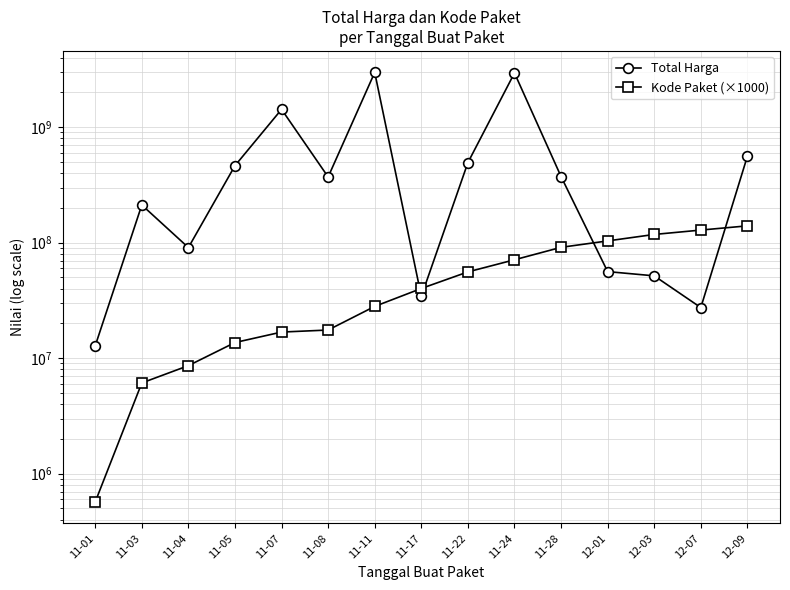

What is the sum of the Kode Paket (×1000) values at 11-03 and 11-01?

6669000